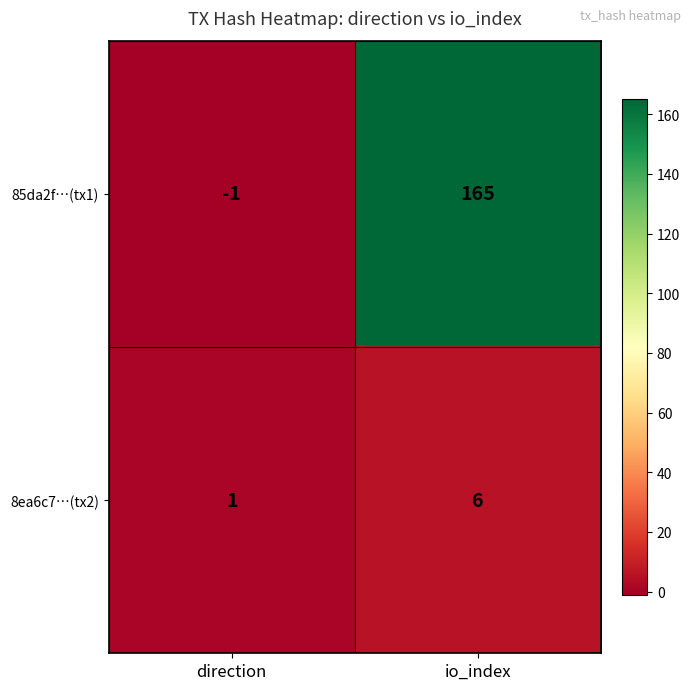

Which category has the lowest value across all series?

direction